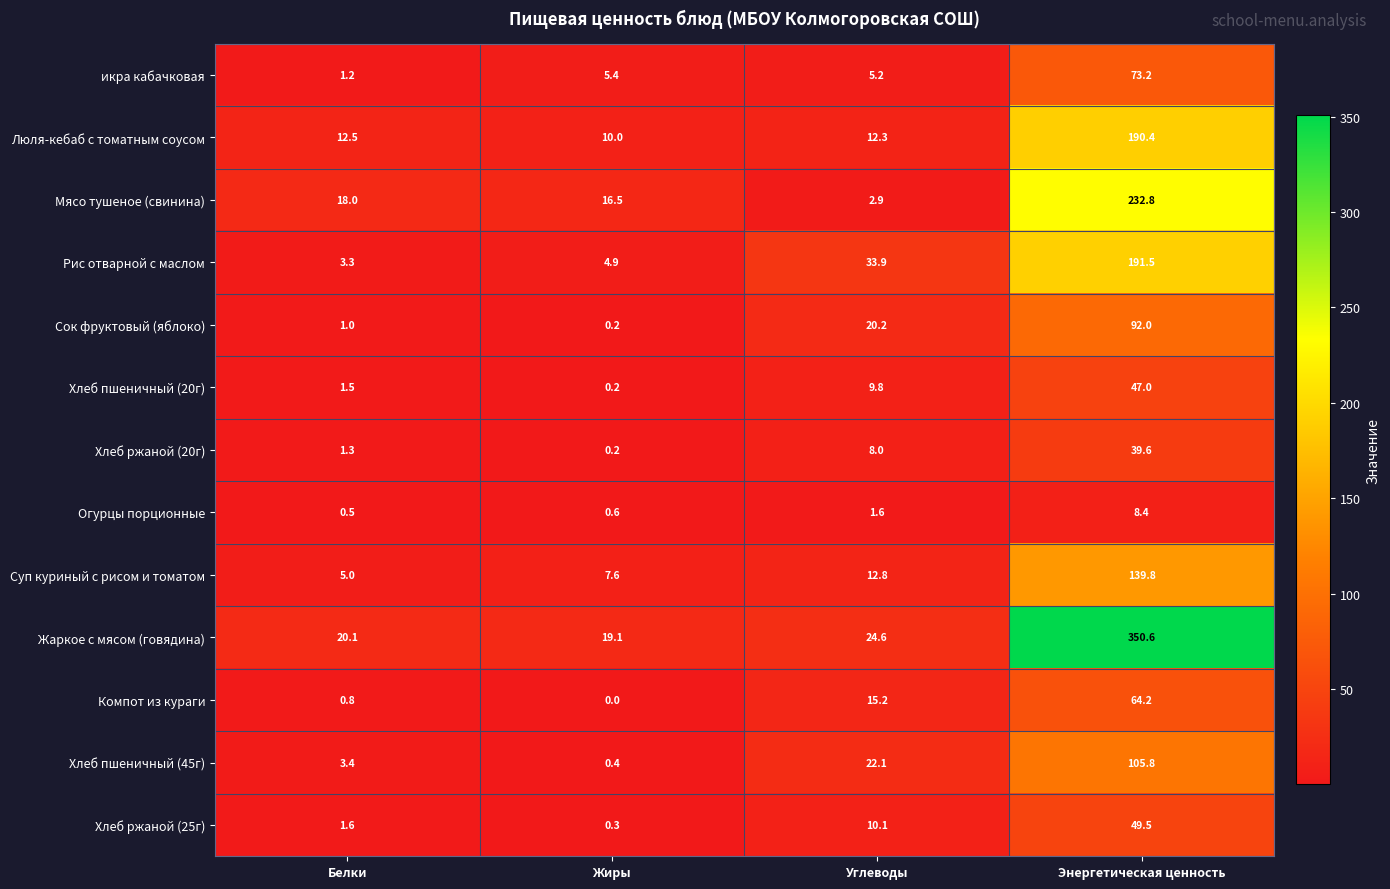

Which series has the largest range (max minus min)?

Жаркое с мясом (говядина)